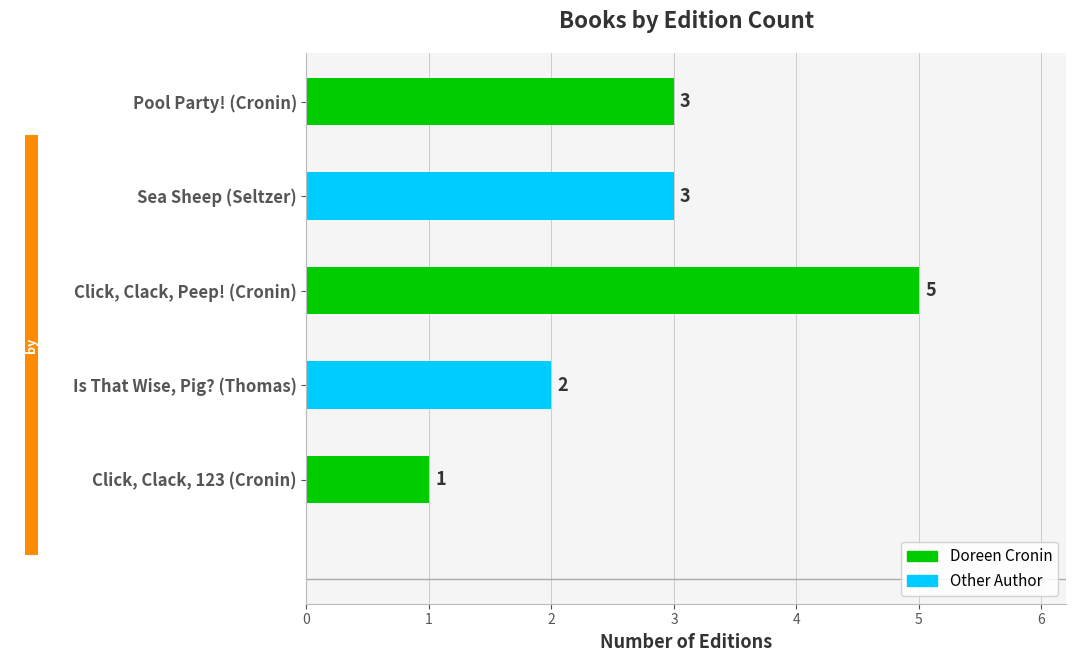

Count the number of categories in the chart.

5